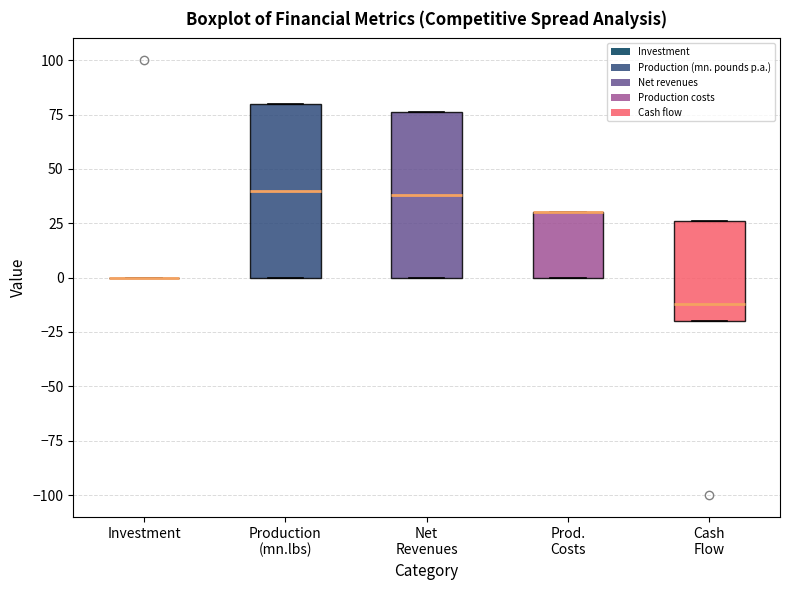

Reading left to right, read every box against the y-axis: the position of its median line, the range the box covers, and the ends of its whiskers. The values are not printed on the chart, so give them approximately, as read against the axis.

Investment: box collapsed to a line at 0, whiskers 0 to 0
Production (mn.lbs): median 40, box 0 to 80, whiskers 0 to 80
Net Revenues: median 40, box 0 to 75, whiskers 0 to 75
Prod. Costs: median 30 (drawn on the box's upper edge), box 0 to 30, whiskers 0 to 30
Cash Flow: median -10, box -20 to 25, whiskers -20 to 25